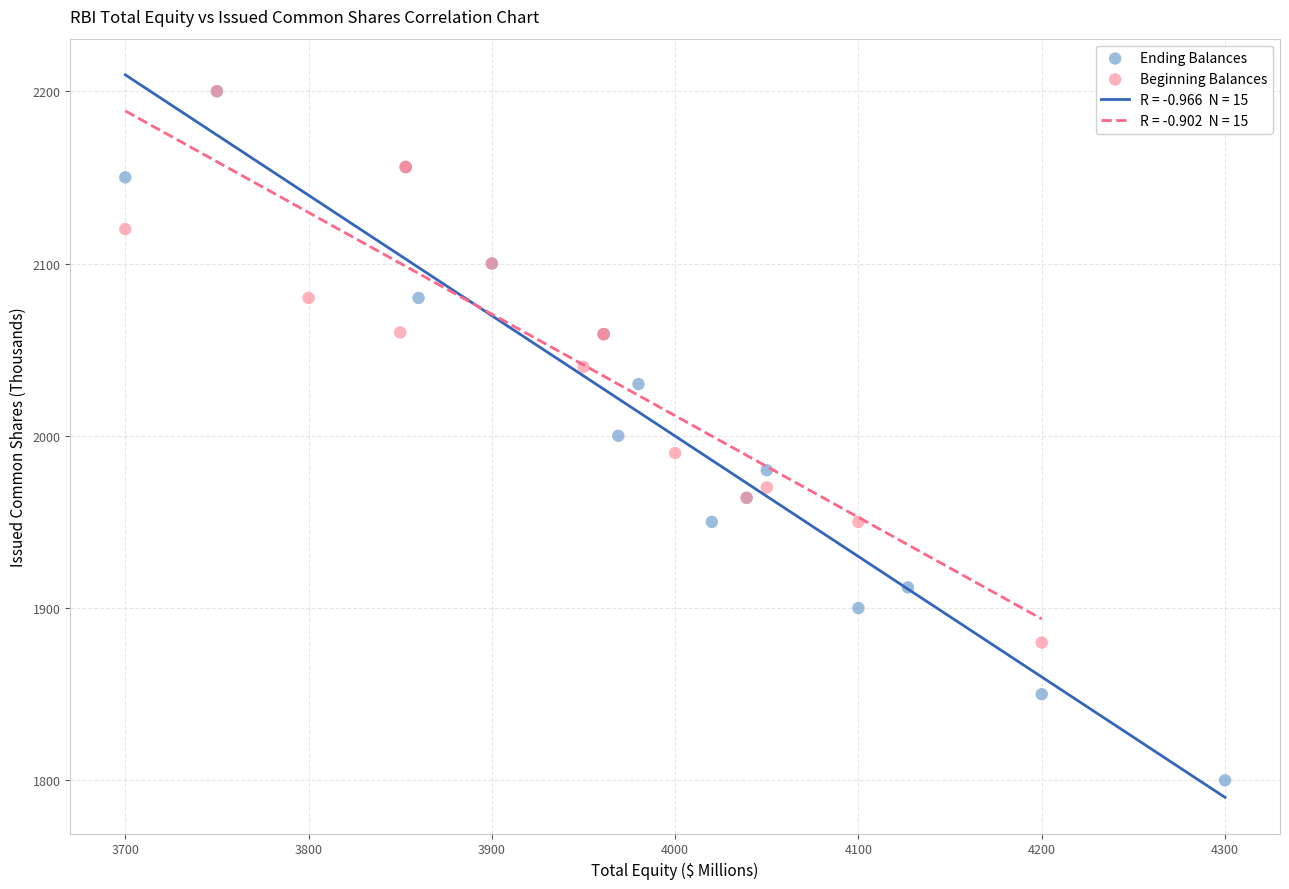

Which series has the widest spread of Y values?

Ending Balances